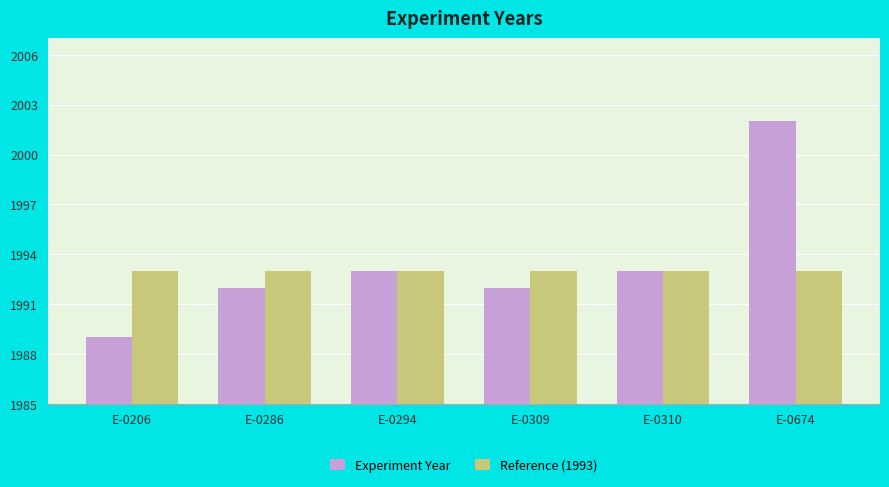

How many bars are there in each group?

2